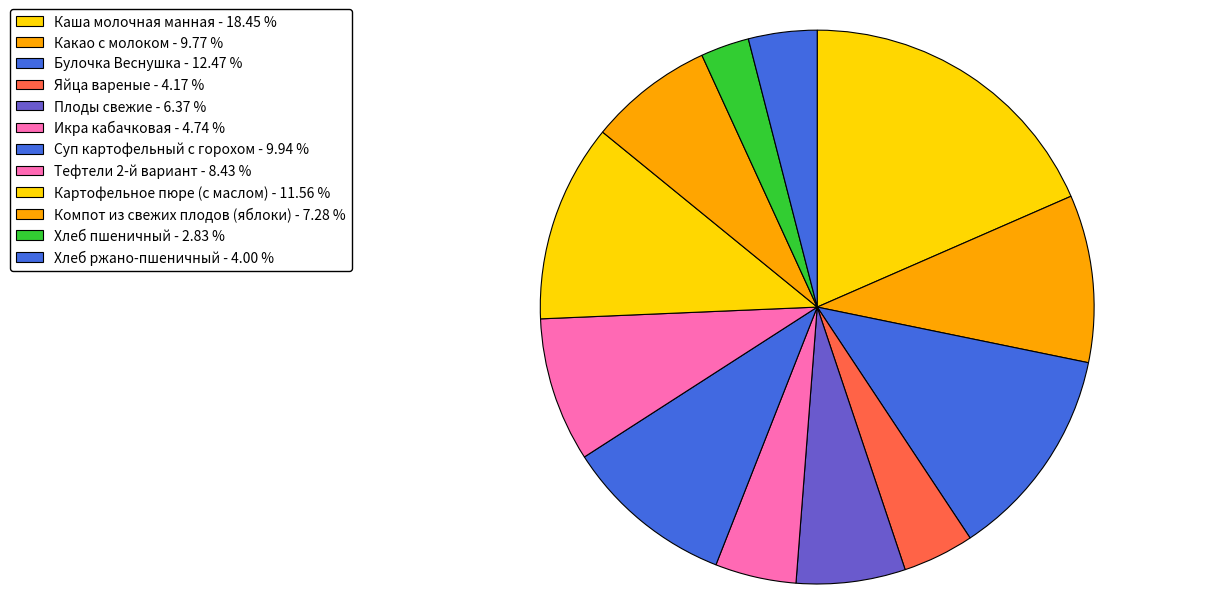

Which slice is the largest?

Каша молочная манная